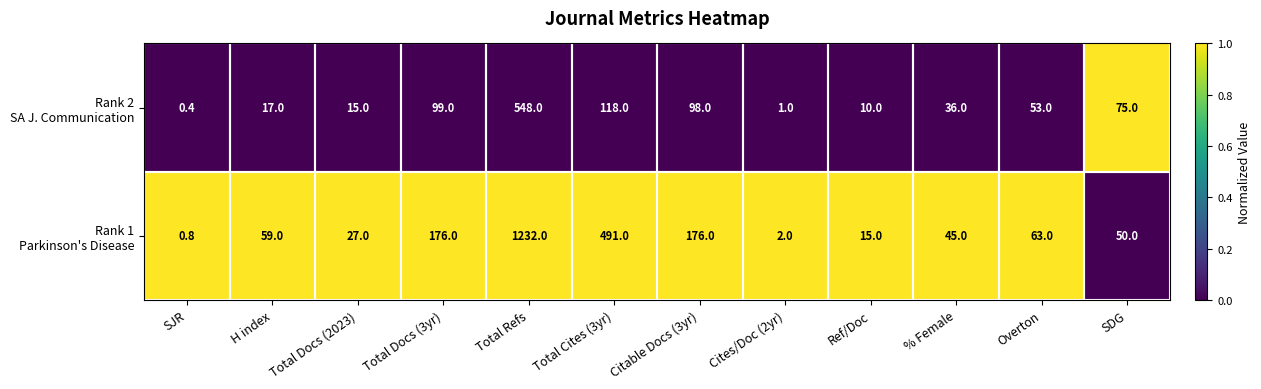

At which category is the sum across all series the highest?

Total Refs